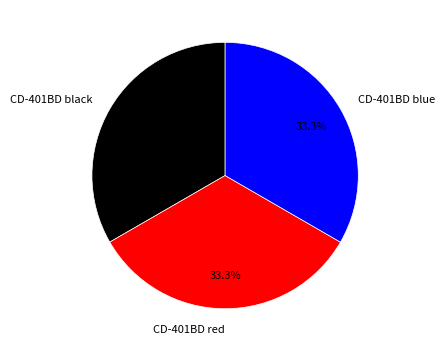

Count the number of slices in the pie.

3